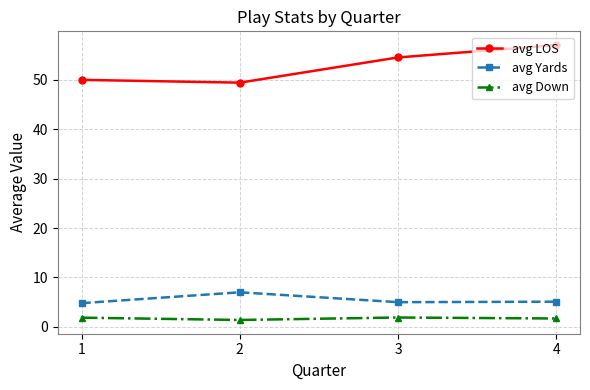

What is the sum of all avg LOS values?

210.9